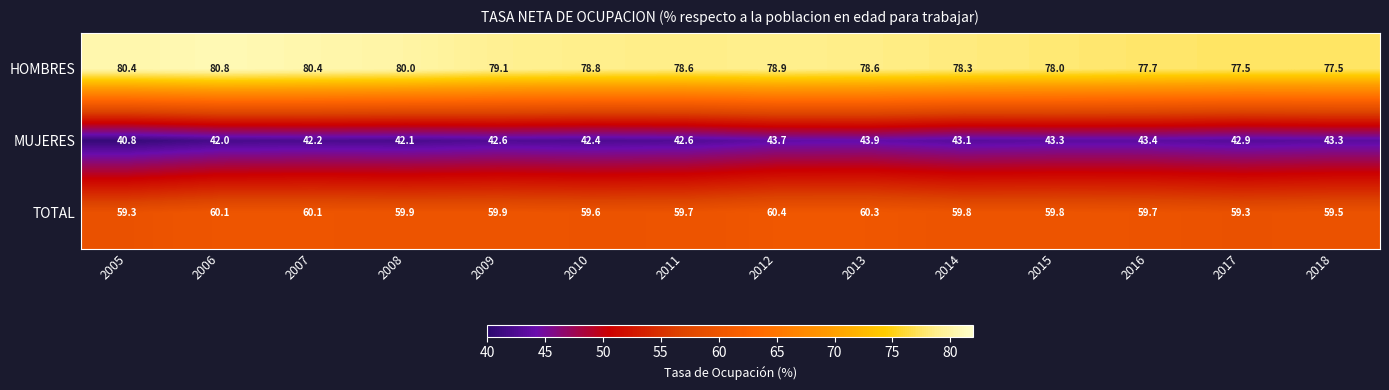

Is it true that TOTAL equals 59.3 at 2005?

True